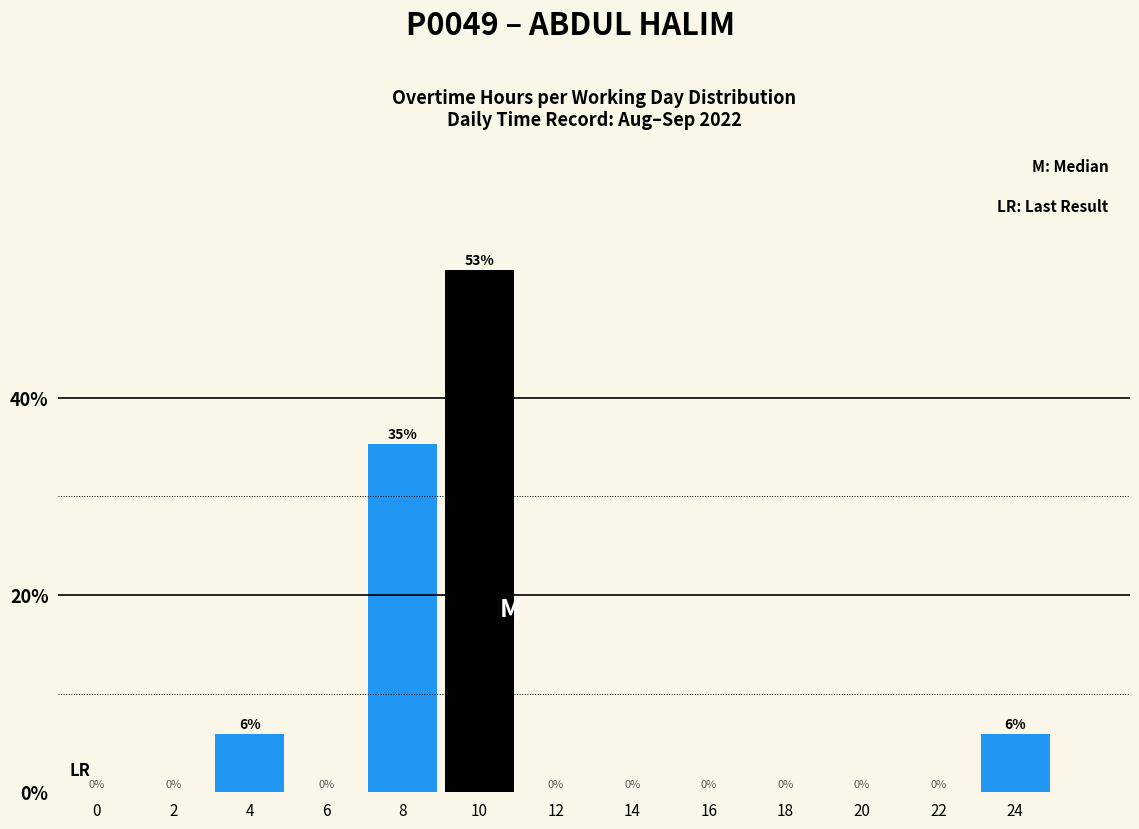

What is the greatest value displayed?

52.9